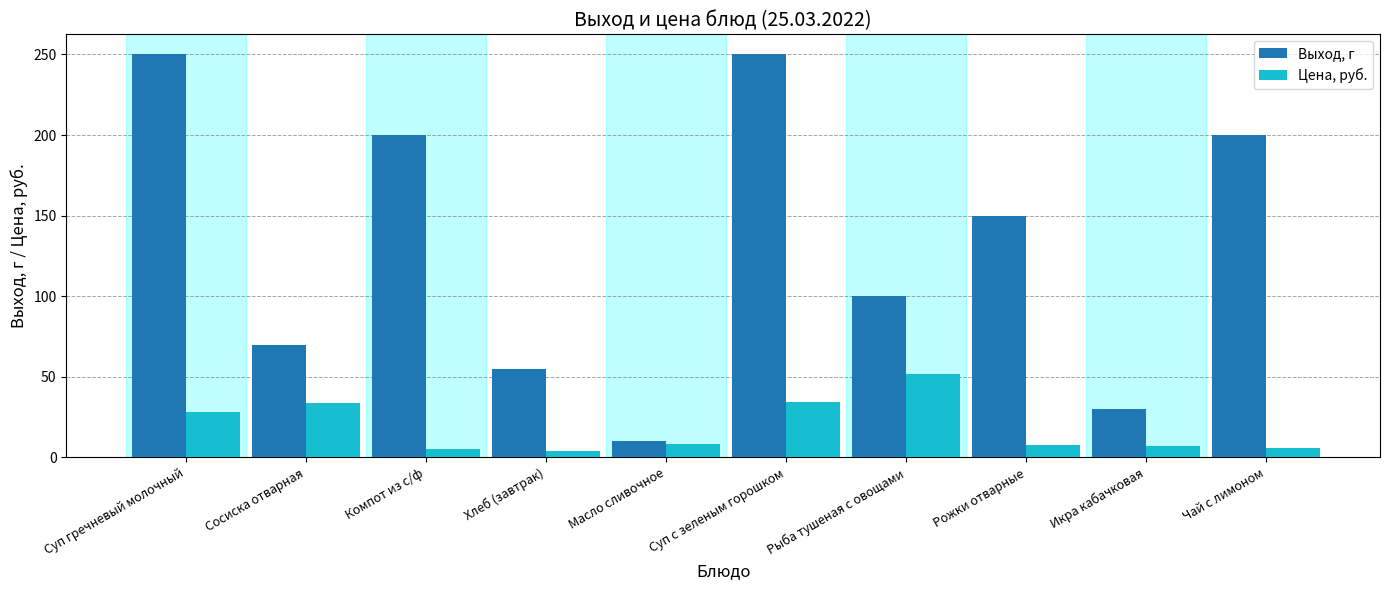

What are all the series names shown in the legend?

Выход, г, Цена, руб.